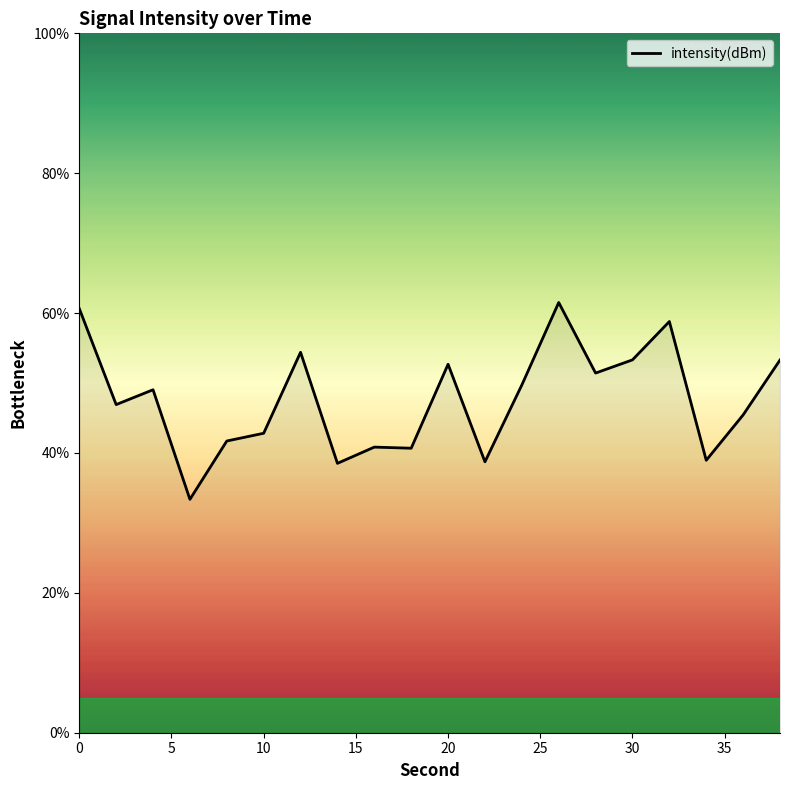

What is the smallest value displayed?

33.4